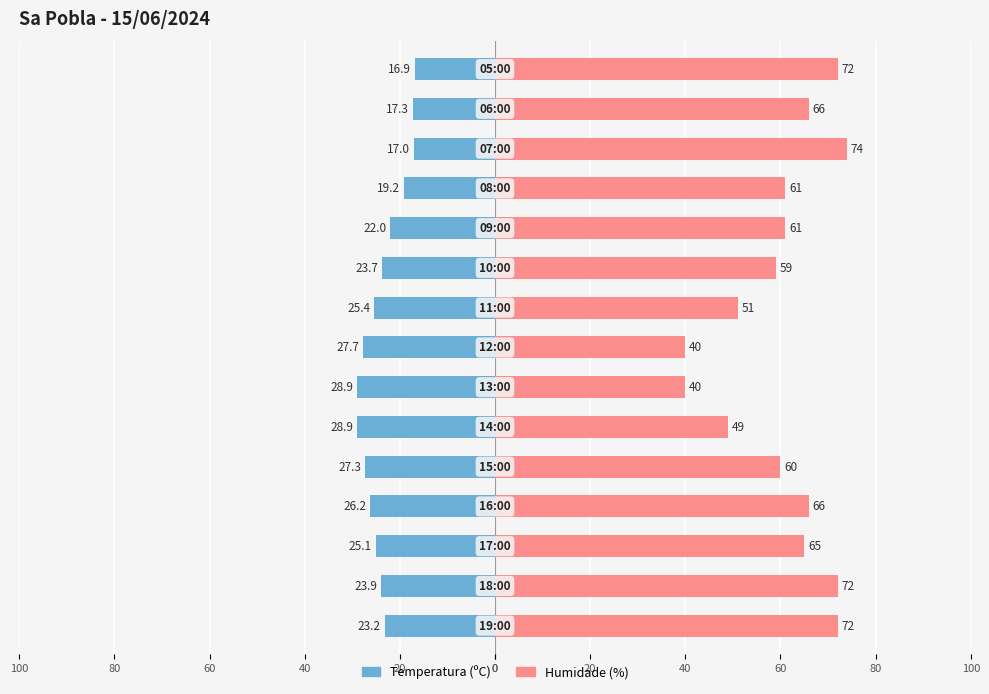

List the series in order of their overall mean, highest first.

Humidade (%), Temperatura (ºC)